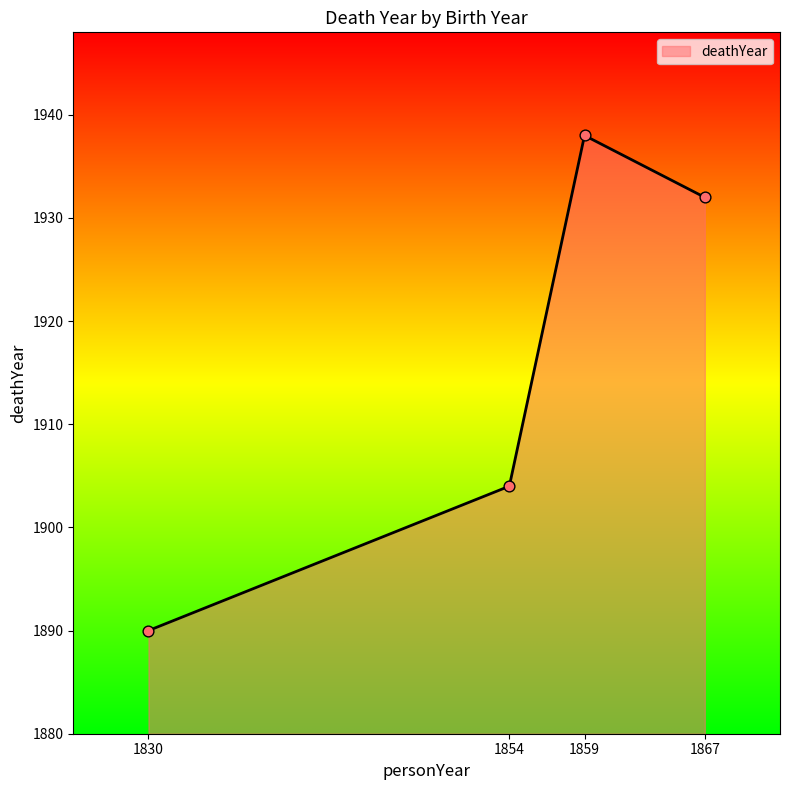

Approximately how many times larger is the value at 1830 compared to 1859?

1.0